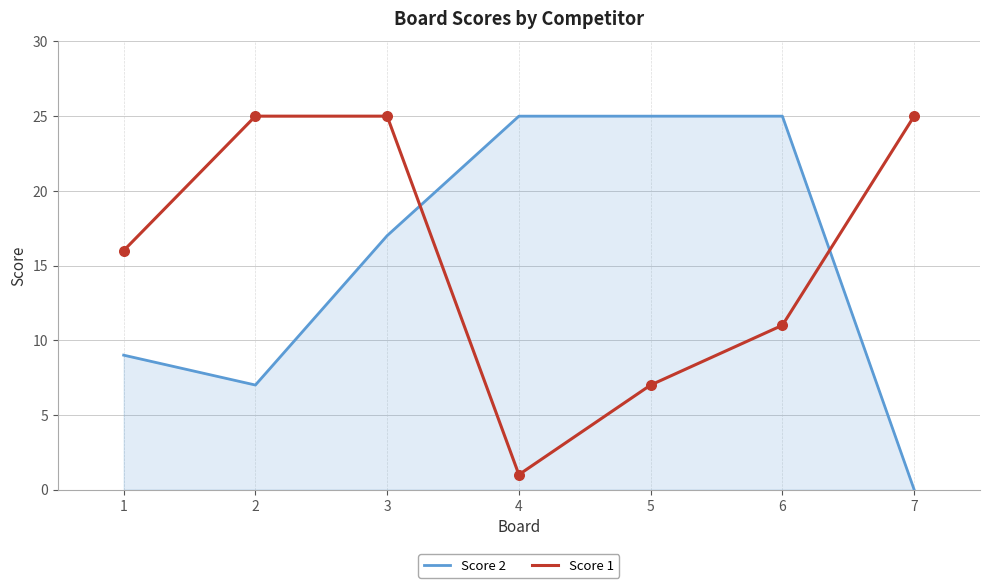

At how many categories does at least one series exceed 6?

7